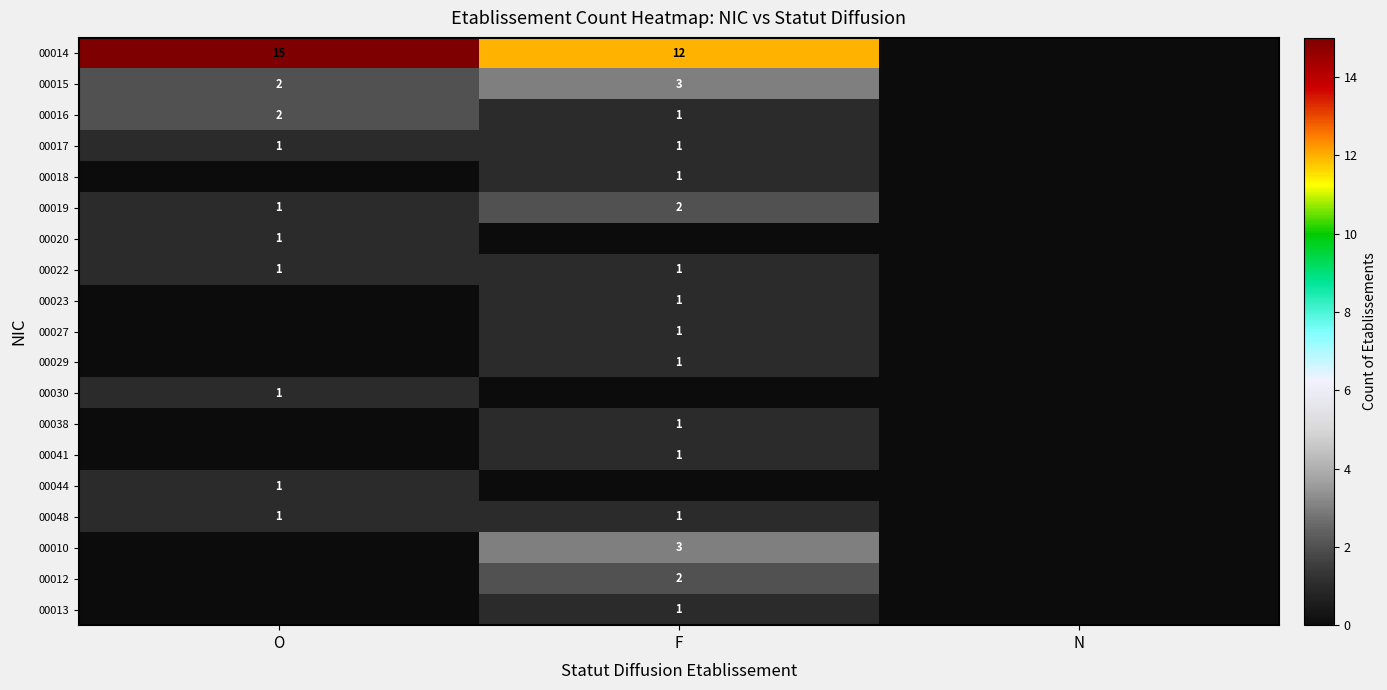

What is the difference between the maximum and minimum values in the 00016 series?

2